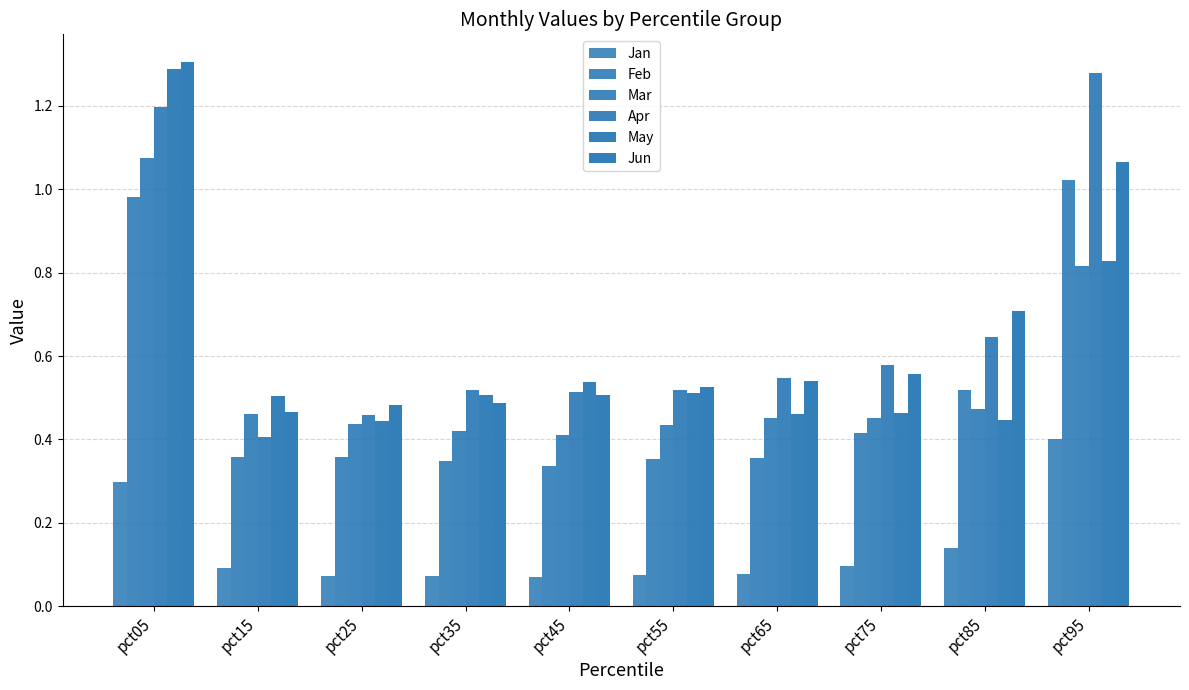

How many bars are there in each group?

6